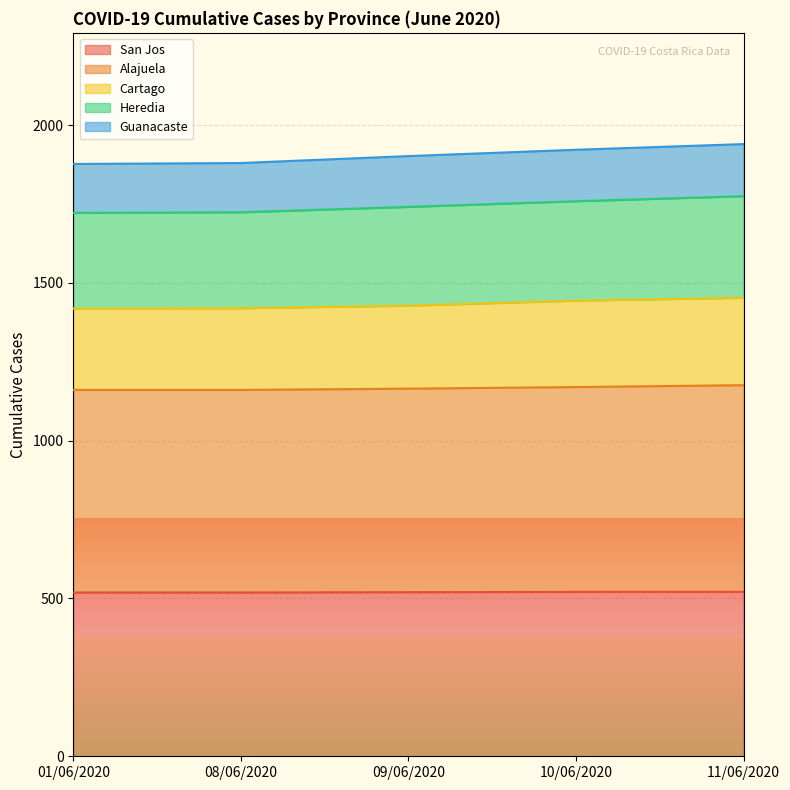

What is the minimum value for San Jos?

519